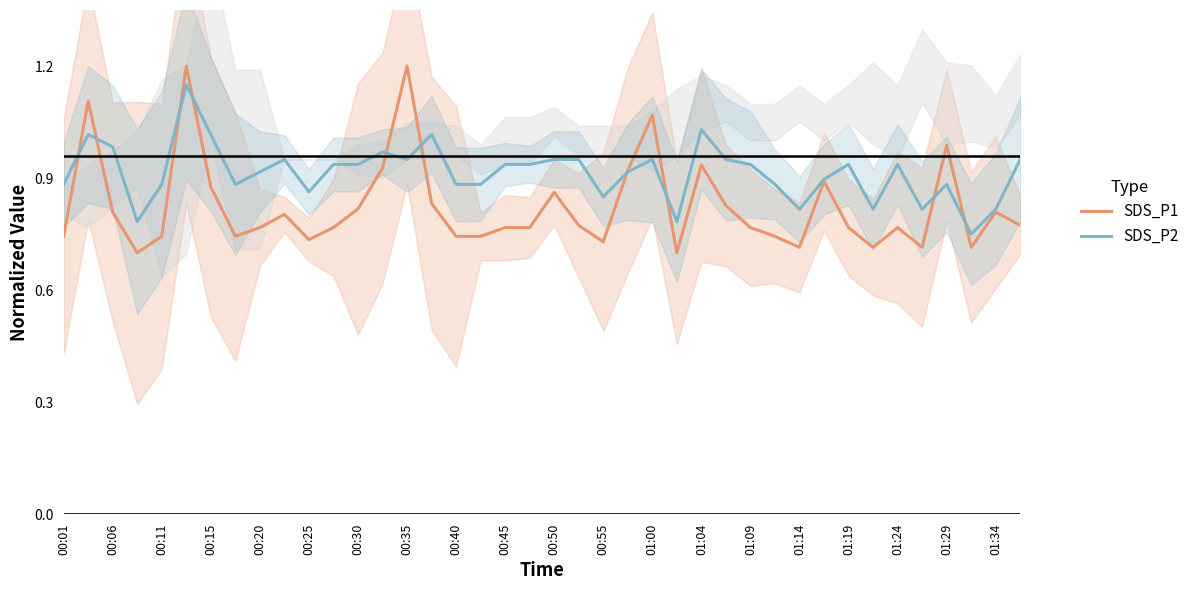

What is the maximum value shown in the chart?

1.2